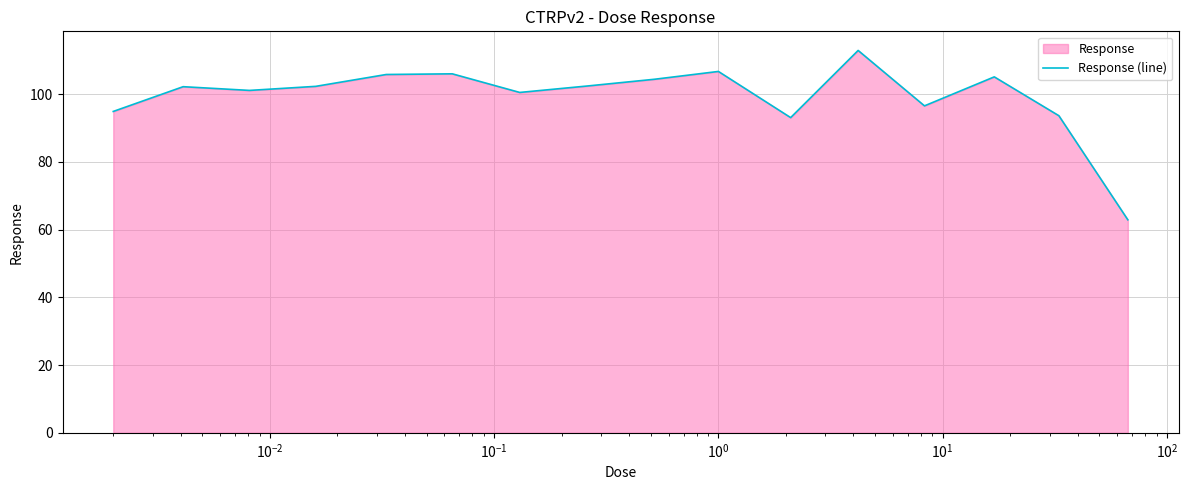

What is the difference between the maximum and minimum values?

50.0